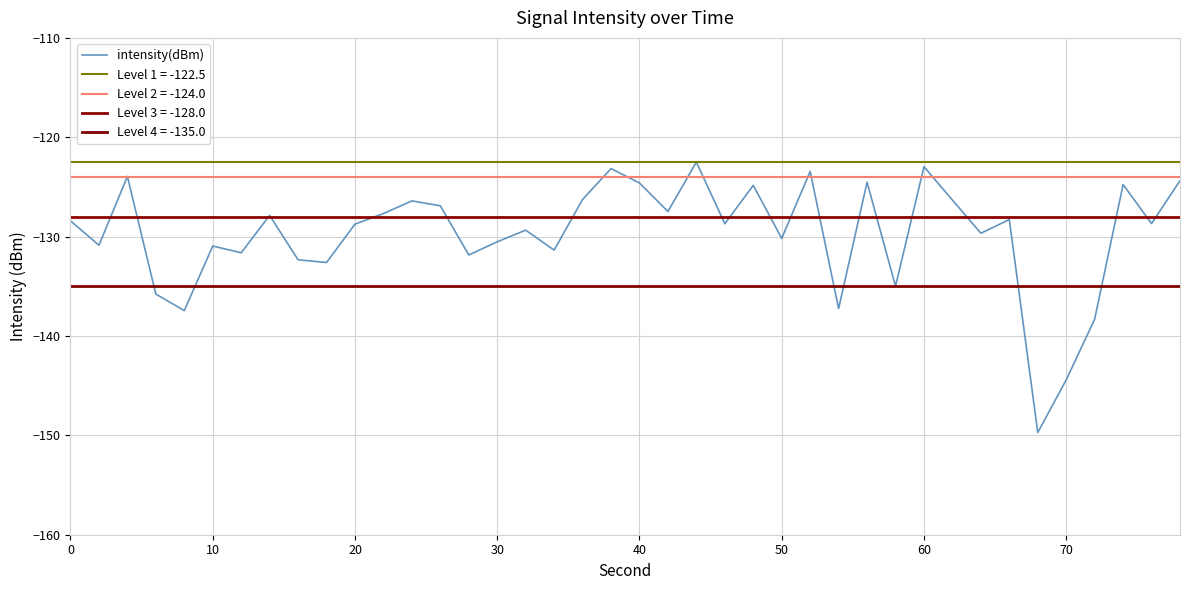

What is the minimum value shown in the chart?

-149.7